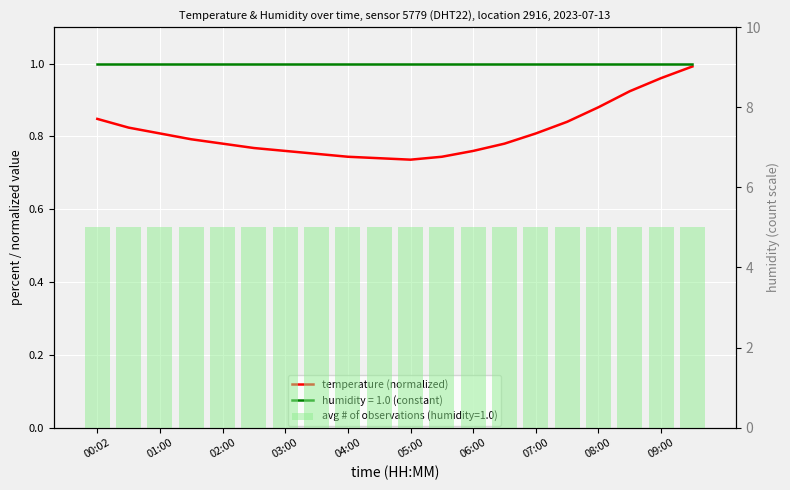

What is the greatest value displayed?

1.0